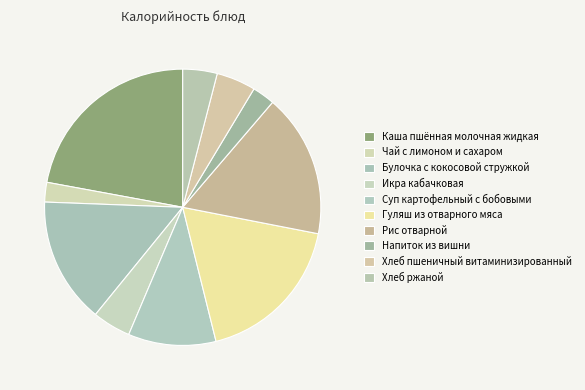

How many segments does this pie chart have?

10